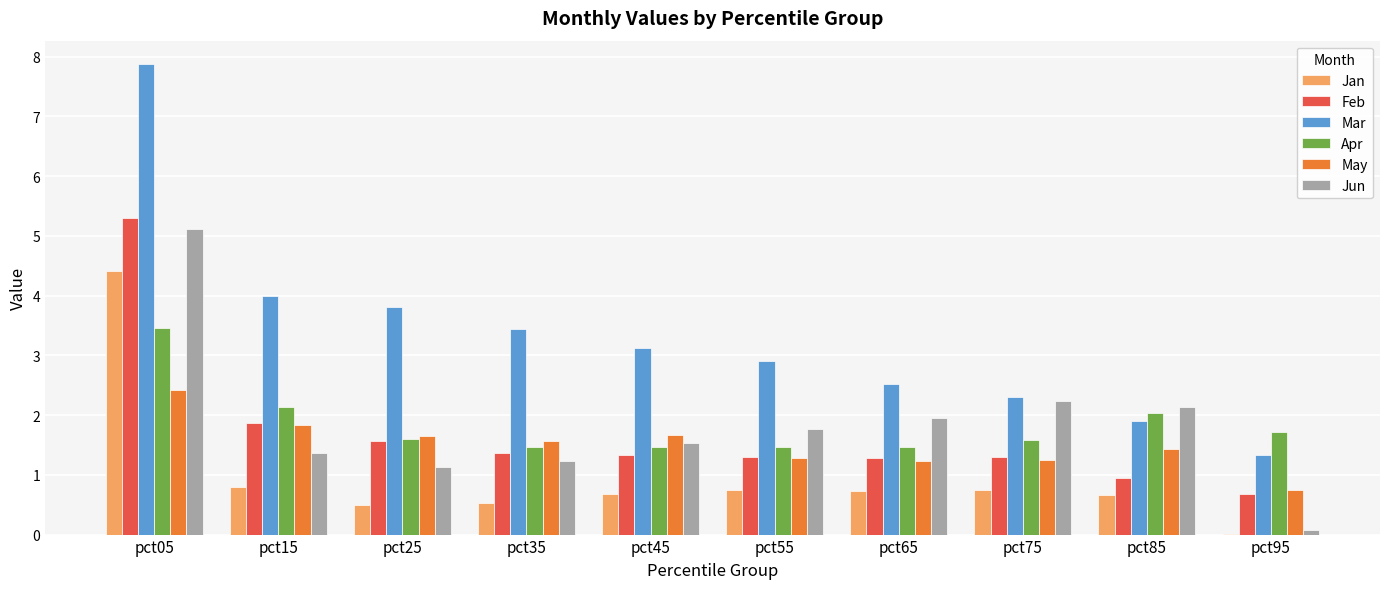

Which series changed the most between pct05 and pct55?

Mar